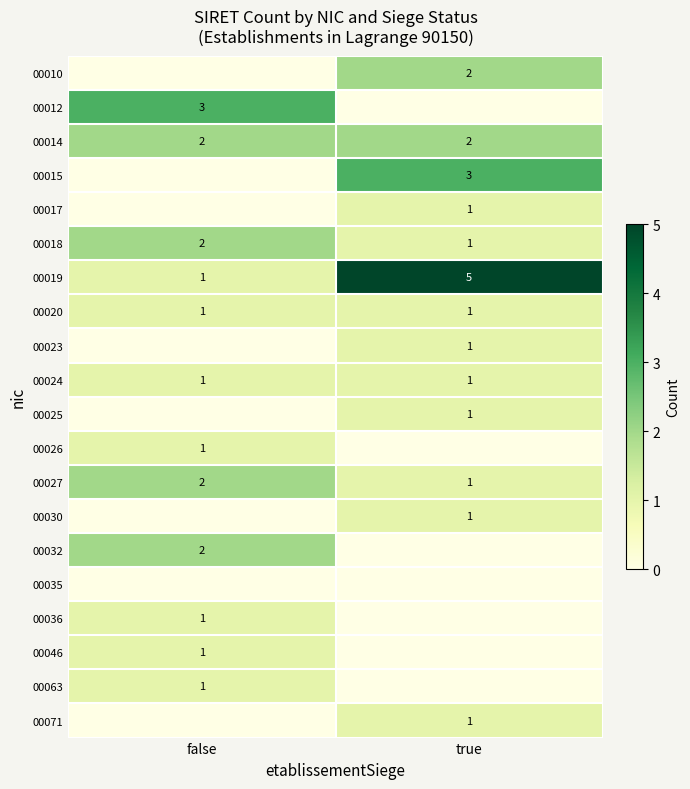

True or false: 00014 has a value of 2 at true.

True